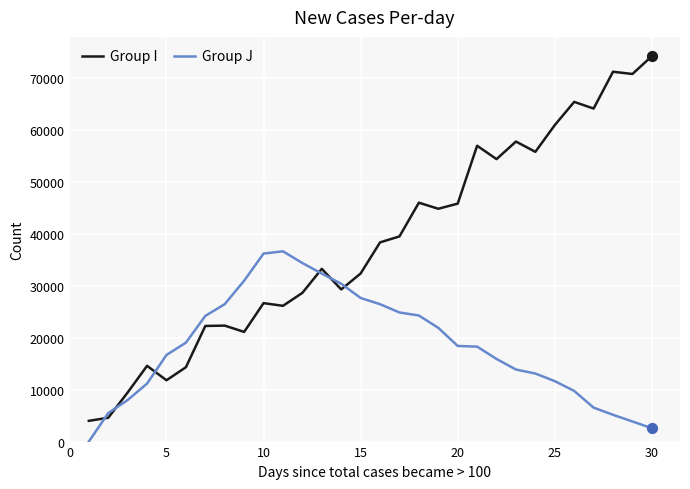

What are all the series names shown in the legend?

Group I, Group J